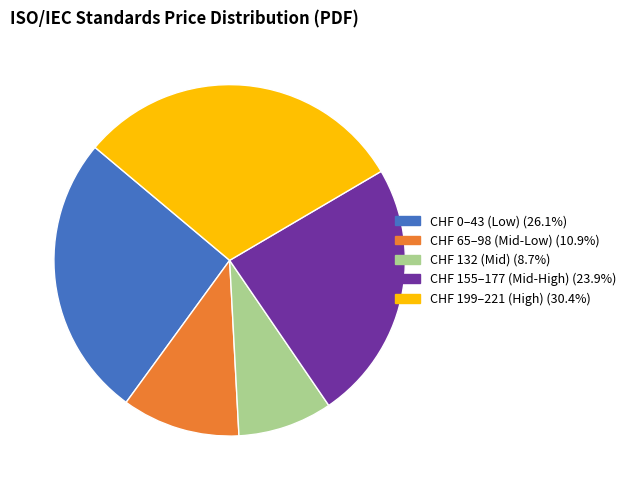

Does any single category account for the majority?

No